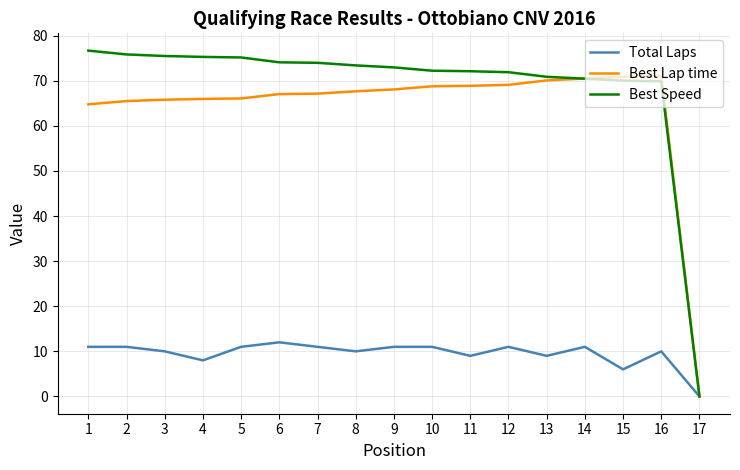

What is the difference between the maximum and minimum values in the Best Lap time series?

71.1